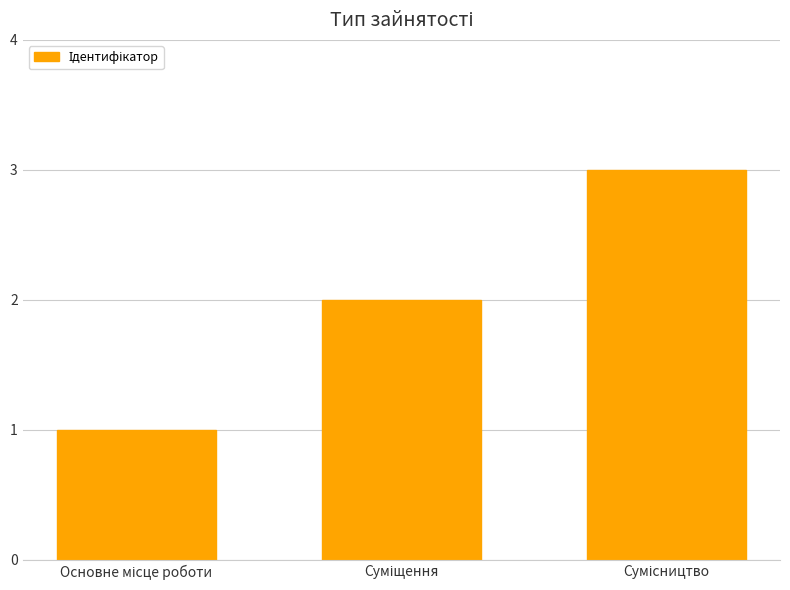

What is the value of the 1st bar from the left?

1